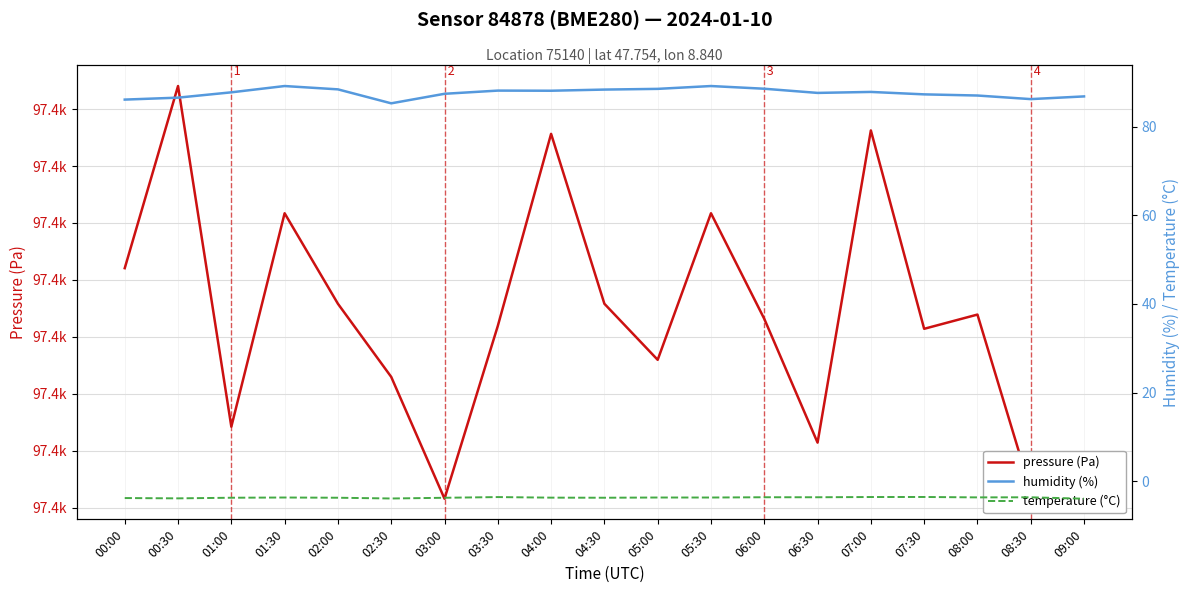

True or false: pressure (Pa) and temperature (°C) cross at least once.

False